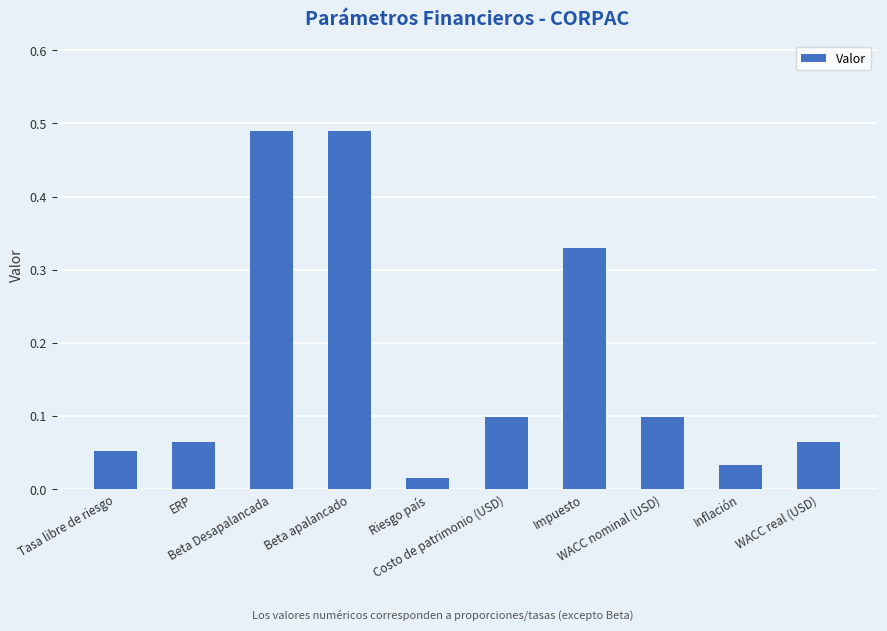

True or false: the data shows 0.0 at WACC nominal (USD).

False